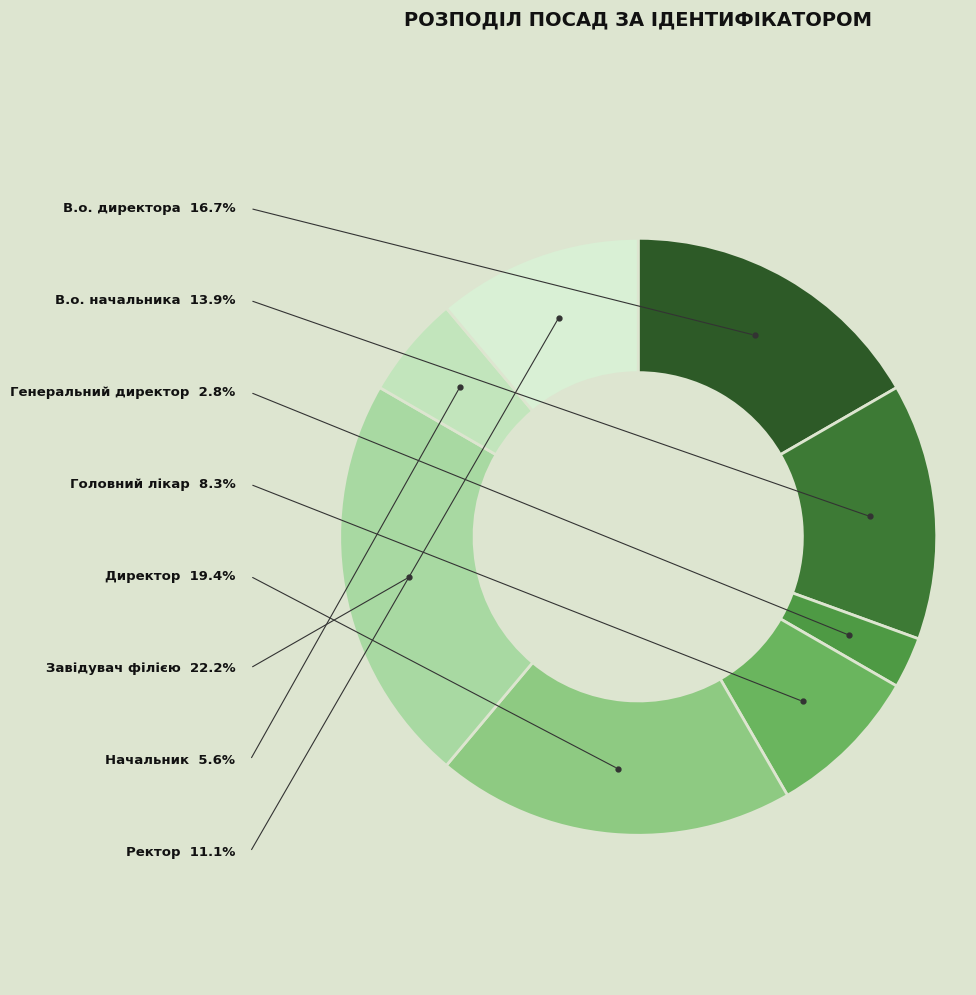

Which category has the biggest portion of the pie?

Завідувач філією